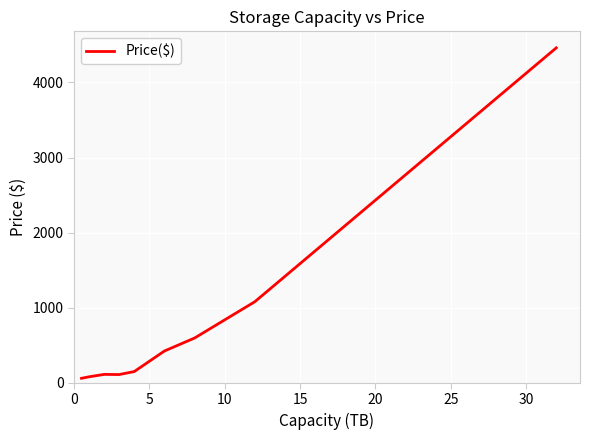

What is the maximum value shown in the chart?

4461.0